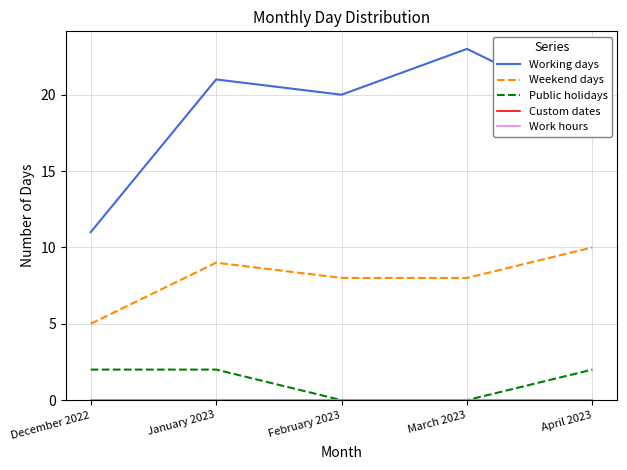

Which series has the largest total across all categories?

Working days